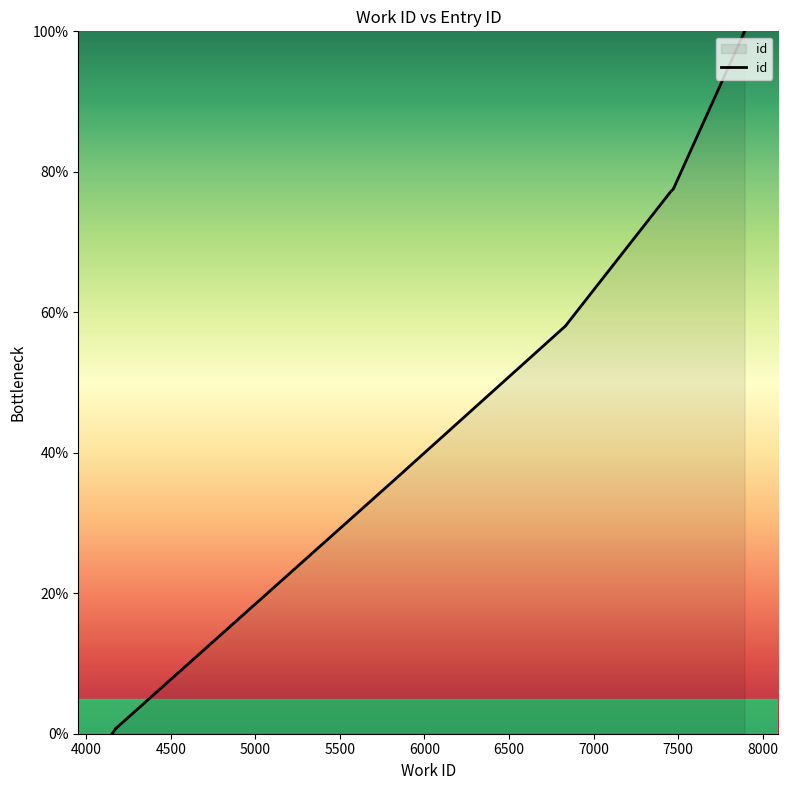

What is the value of the 10th point from the left?

100.0